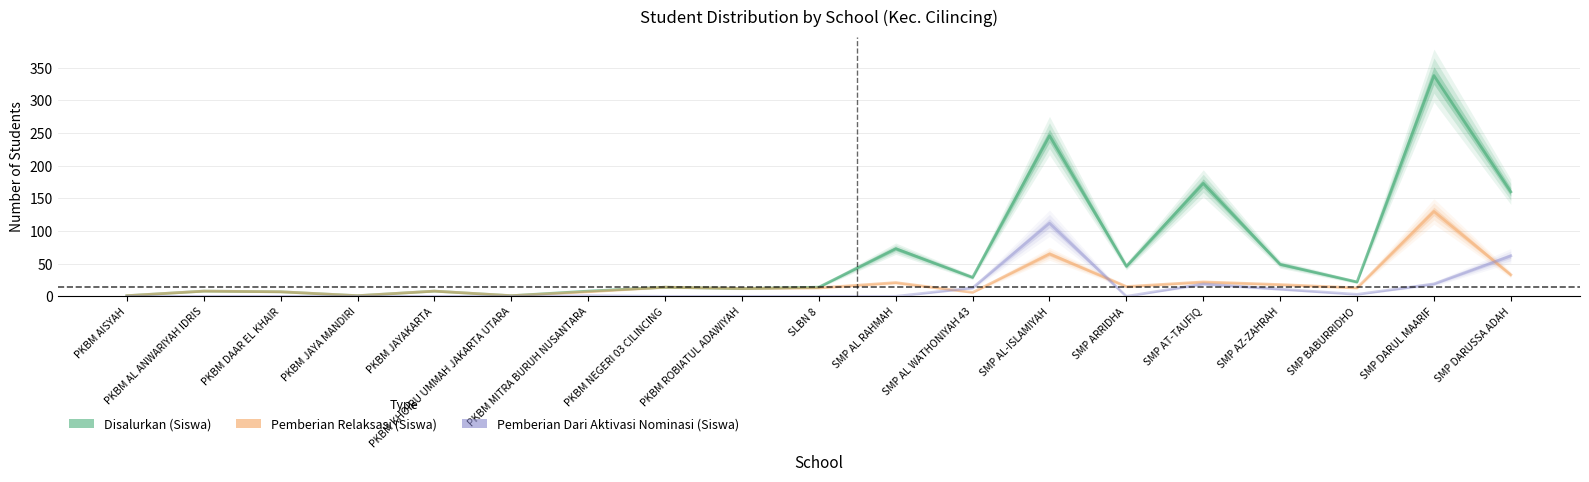

Where is the first local maximum for Disalurkan (Siswa)?

PKBM AL ANWARIYAH IDRIS